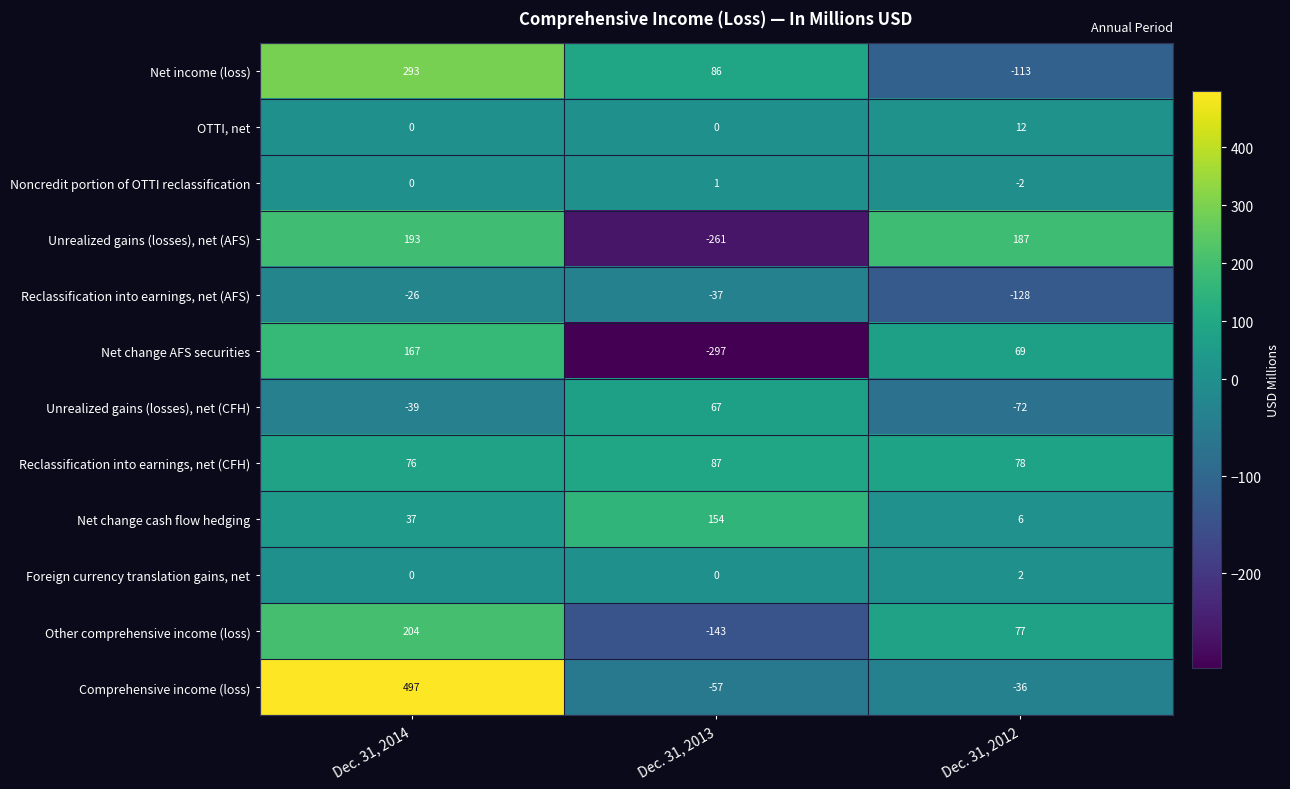

What is the difference between the maximum and minimum values in the Unrealized gains (losses), net (AFS) series?

454